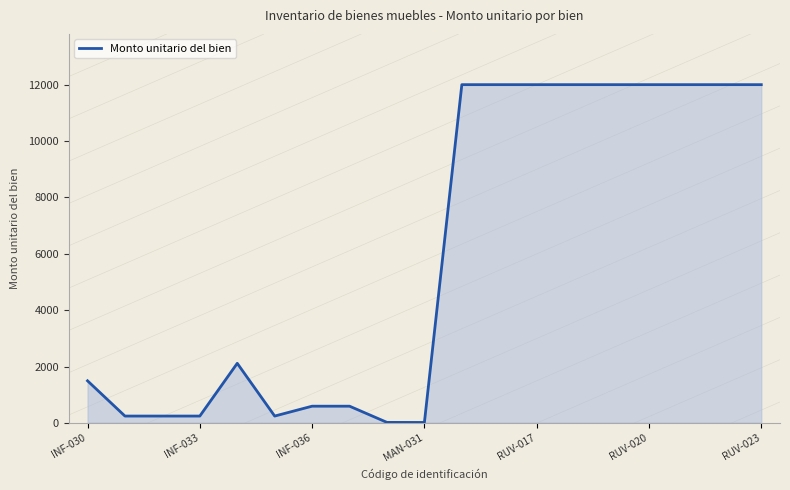

What is the greatest value displayed?

12000.0